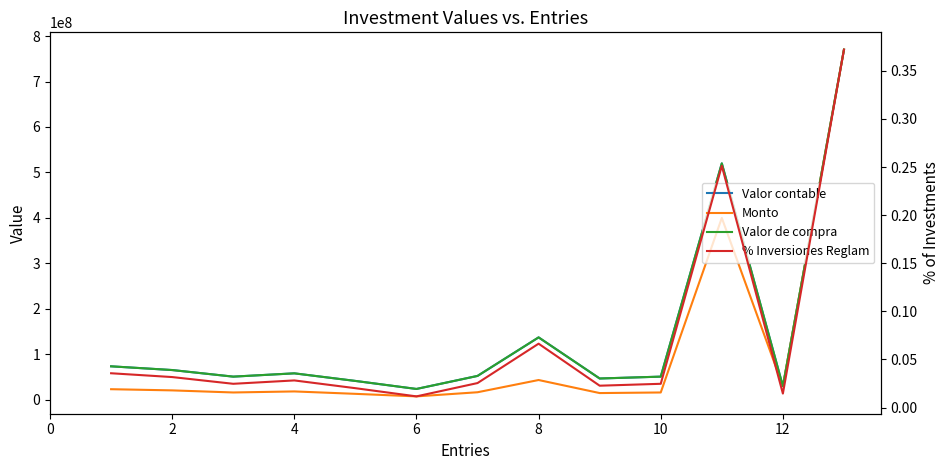

Where is Valor contable nearest to the value 396970000?

10